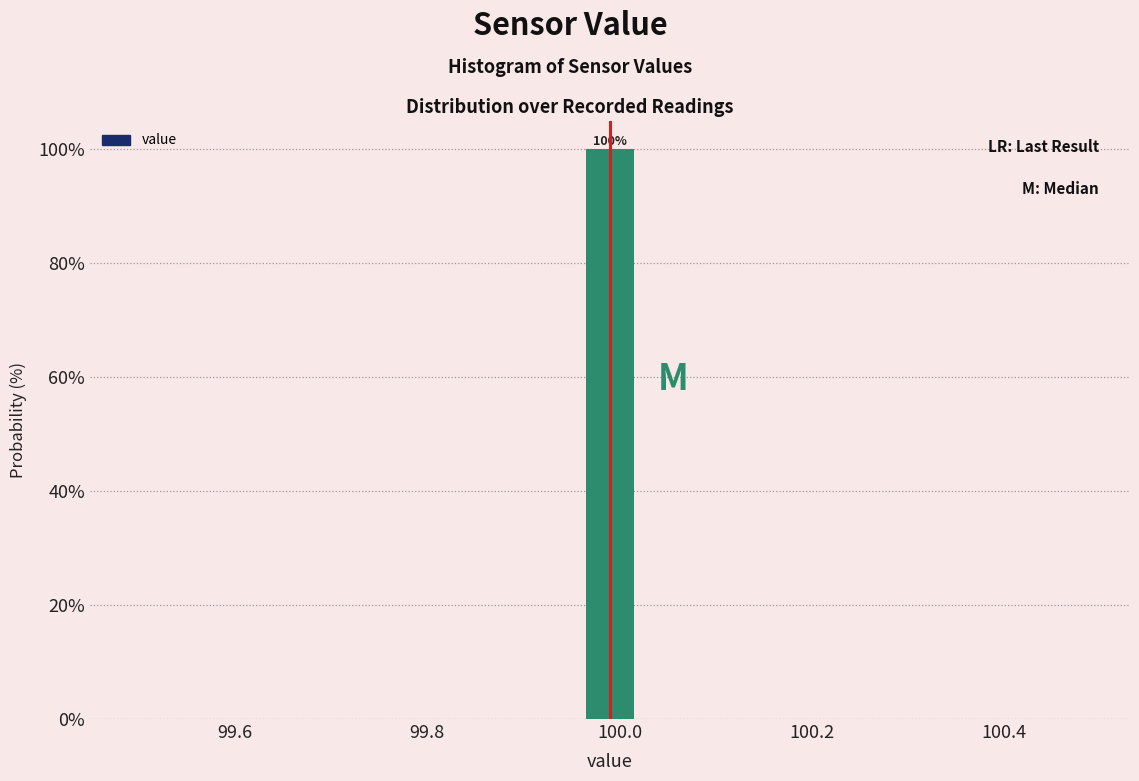

Around what value on the x-axis is the tallest bar? Give the approximate position of its centre, as read against the axis.

100.00